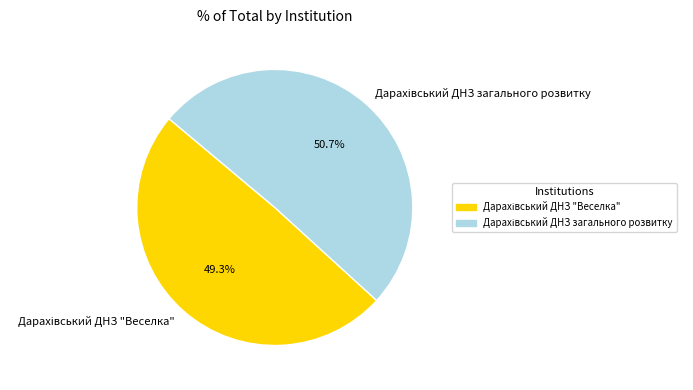

Is there any slice that represents more than half of the pie?

Yes